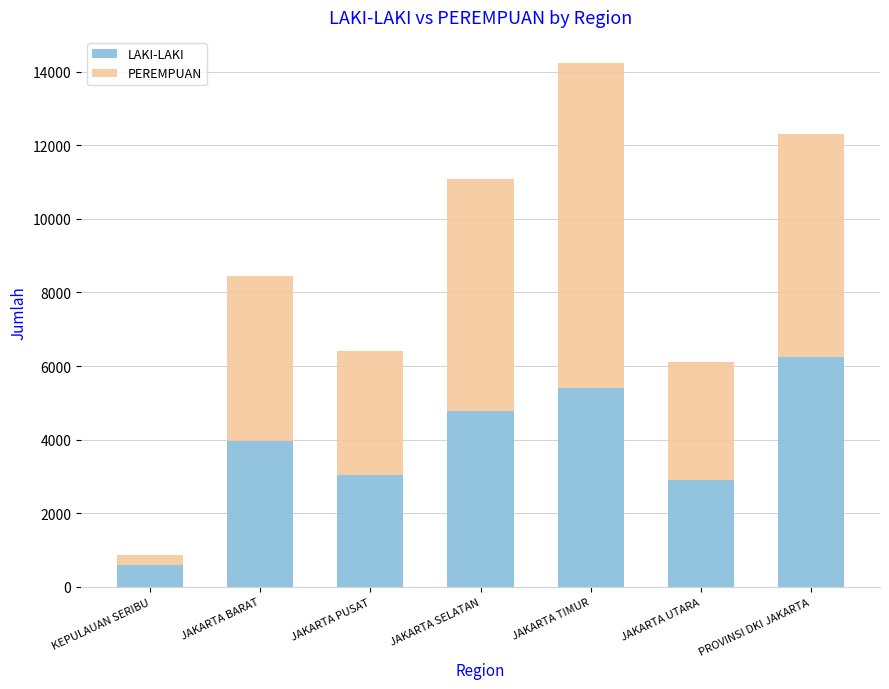

What is the total value across all series at JAKARTA UTARA?

6108